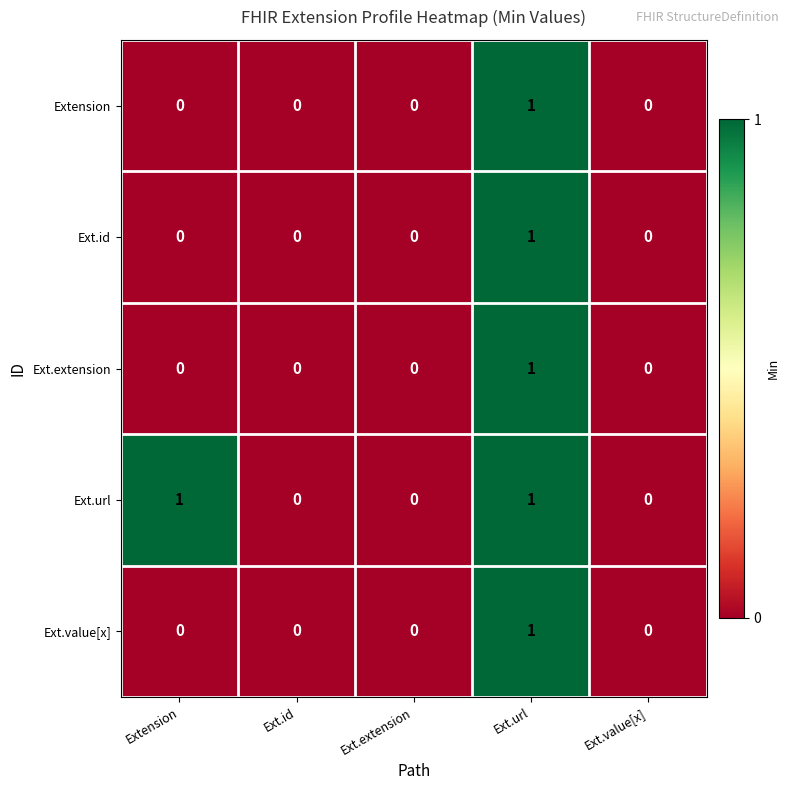

Is the value of Extension at Ext.value[x] greater than the value of Ext.id at Ext.url?

No